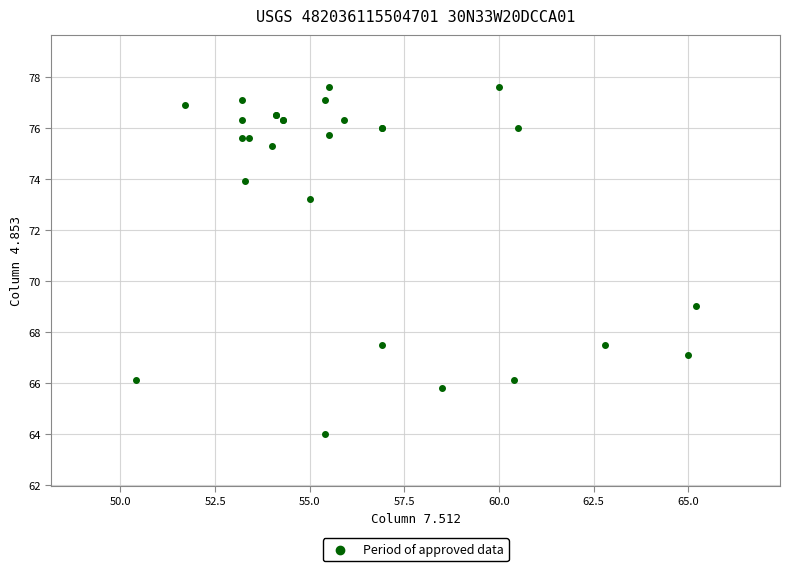

What Y value in the scatter plot is closest to 70?

69.0